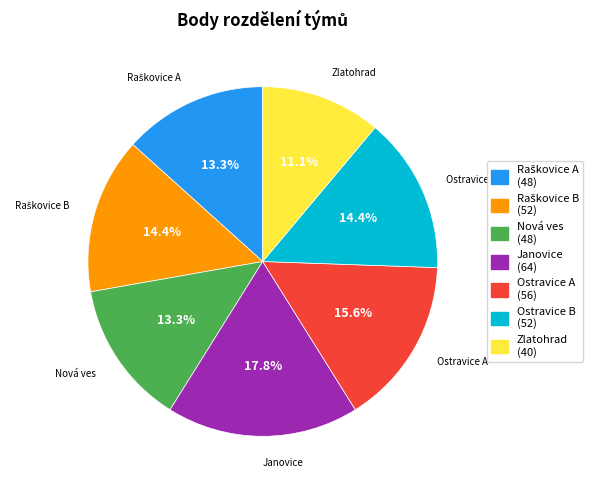

To the nearest percent, what is the difference between the largest and smallest slice percentages?

7%